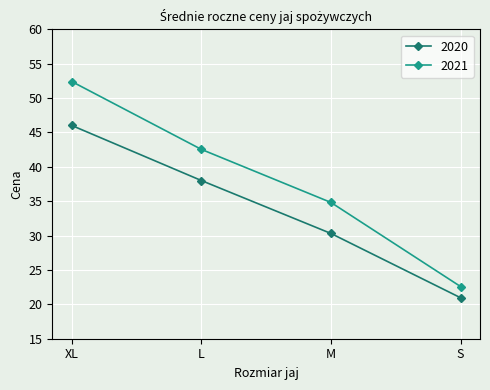

How many data points does each series have?

4